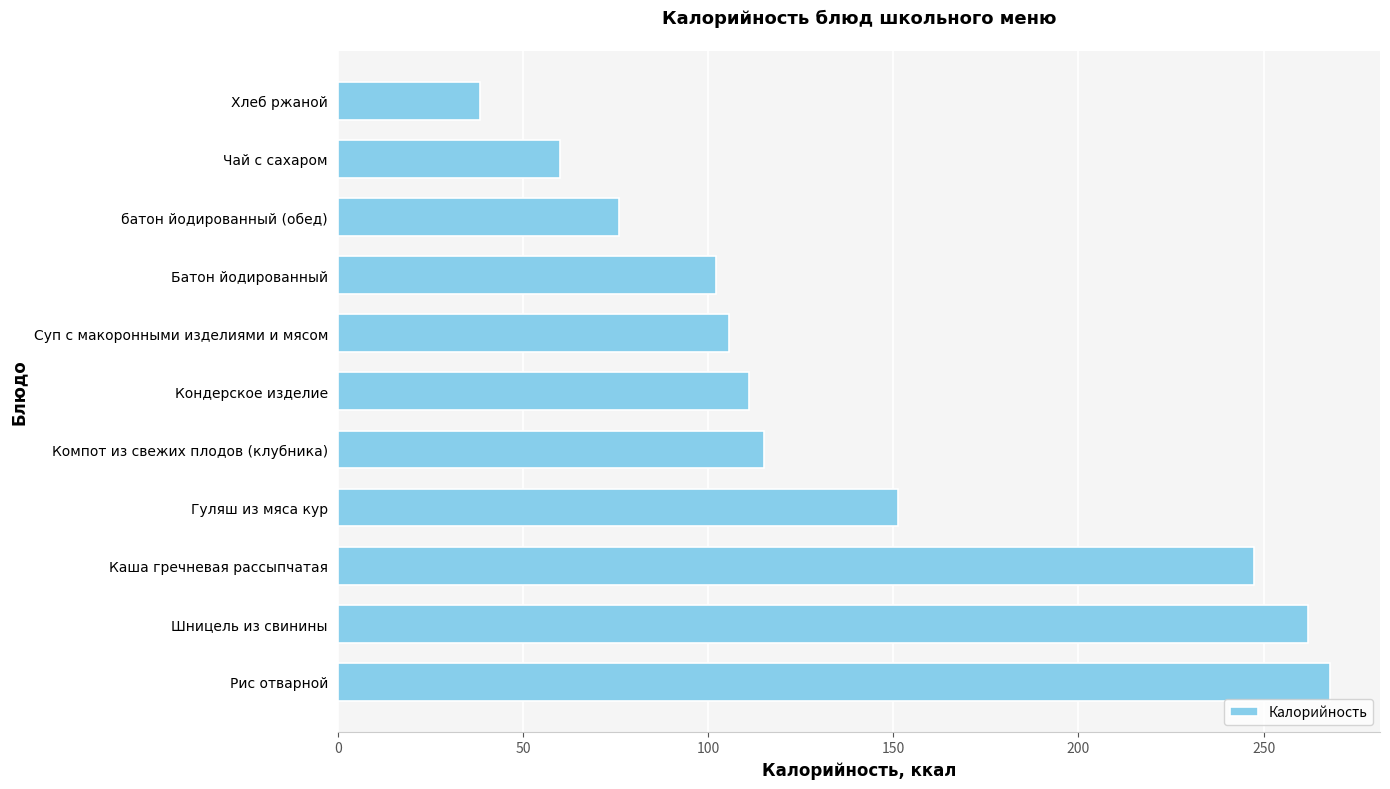

At which label is the value closest to 153?

Гуляш из мяса кур